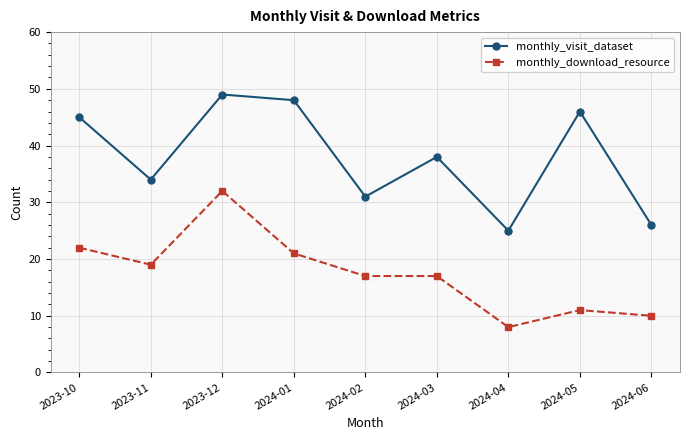

What position from the left is 2024-01?

4